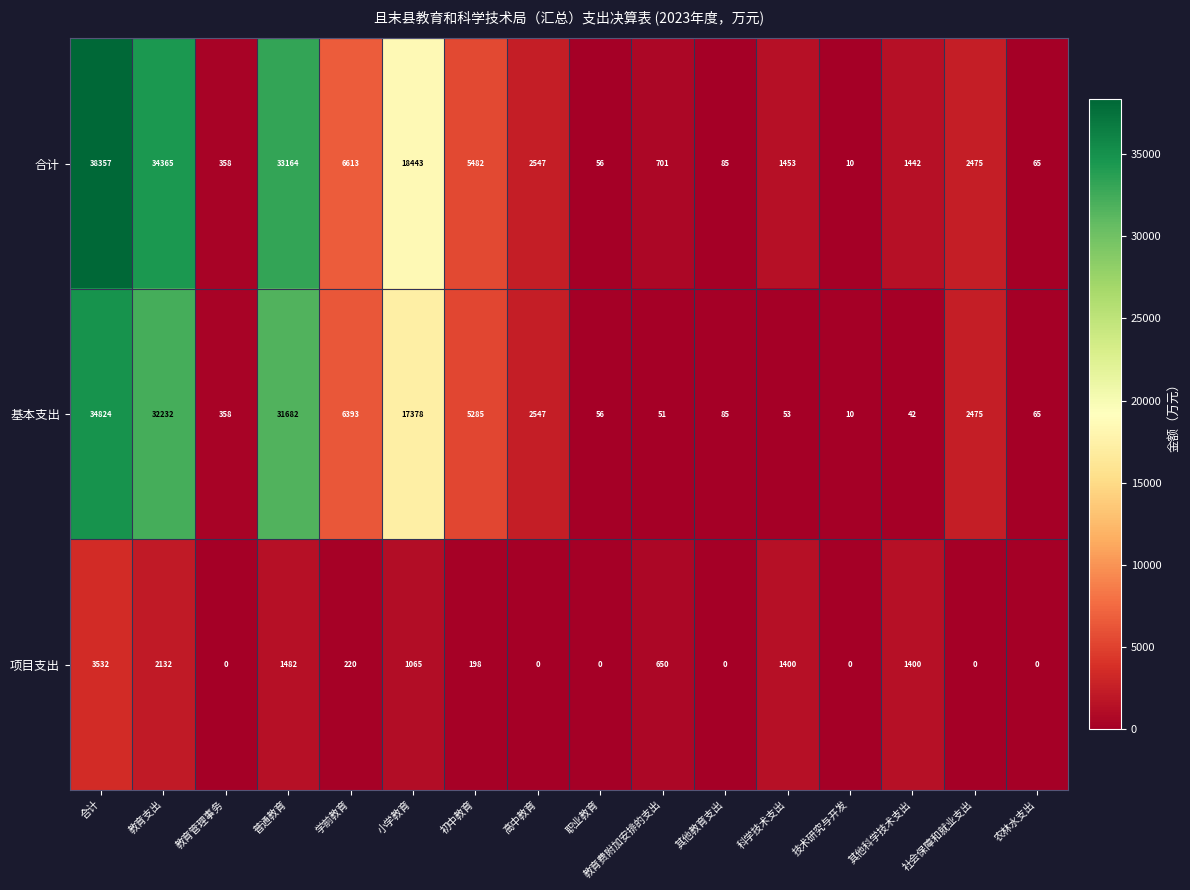

What is the spread (max minus min) of values at 小学教育?

17378